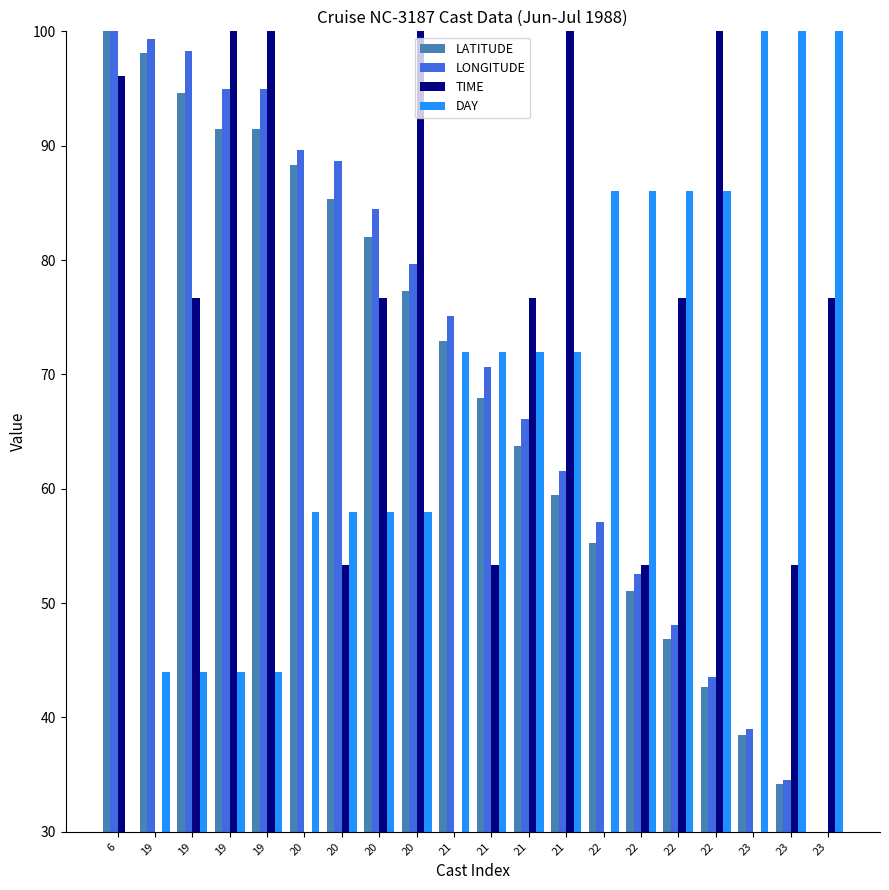

At which label does TIME reach its peak?

19